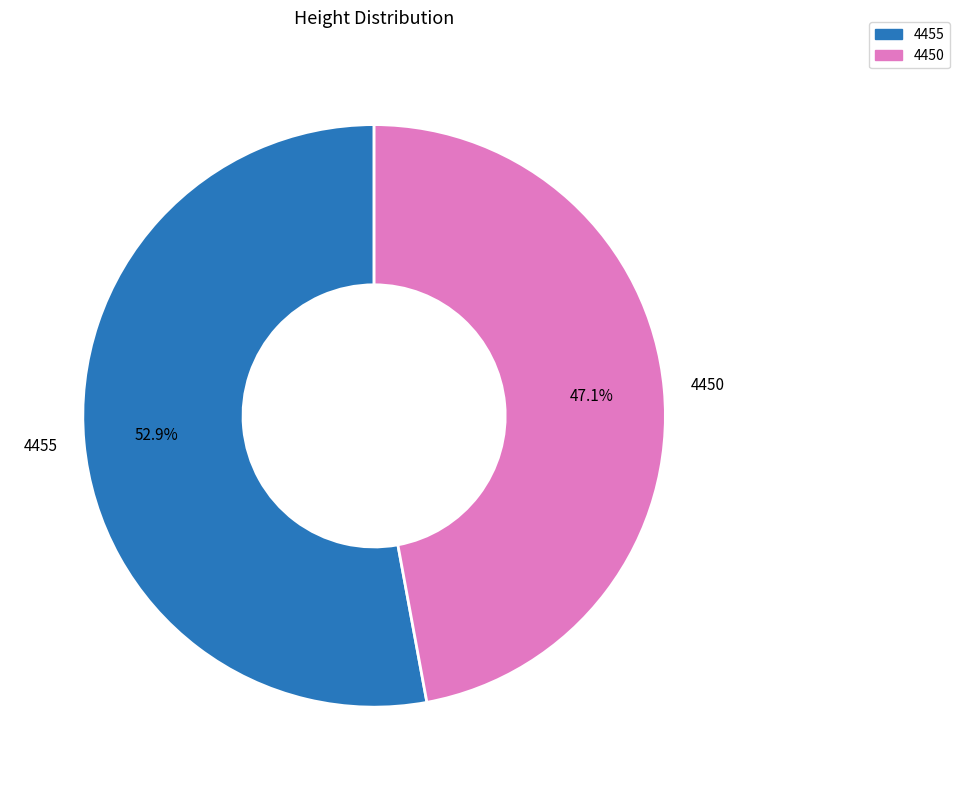

What is the smallest slice in the pie chart?

4450